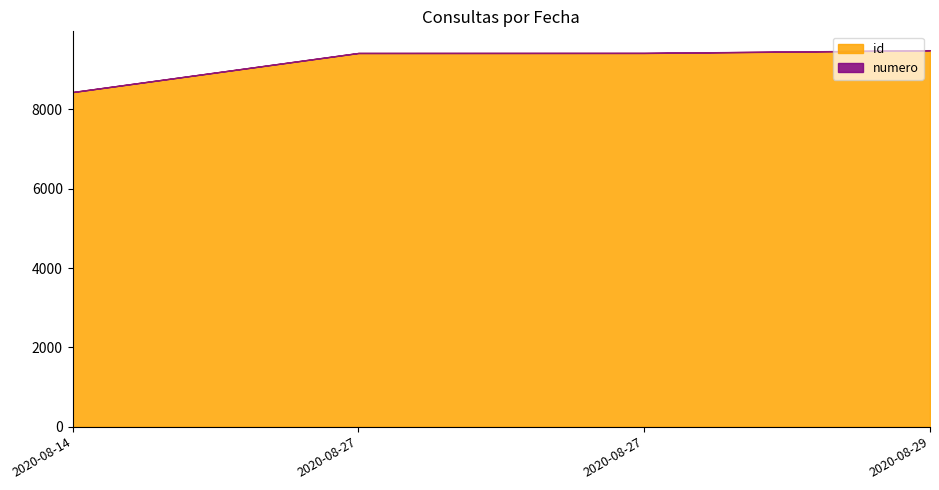

What is the value of the numero point at the 3rd from the left?

2